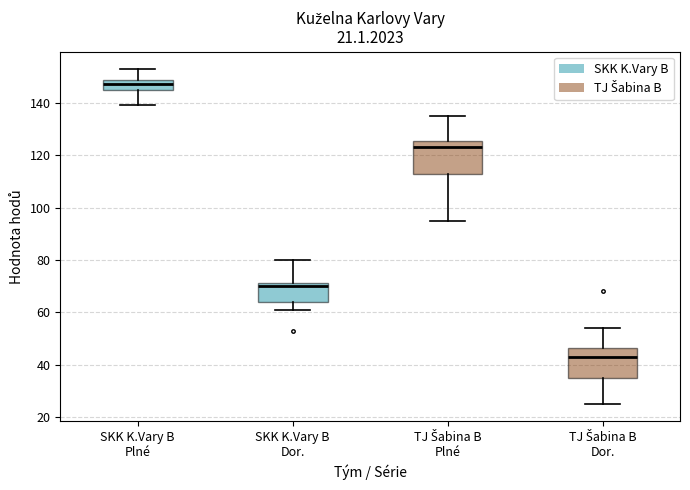

Which box has the lowest median line?

TJ Šabina B Dor.